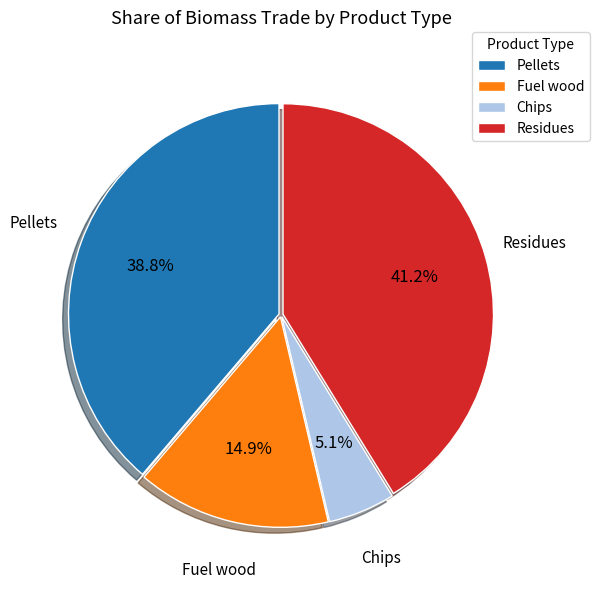

Count the number of slices in the pie.

4